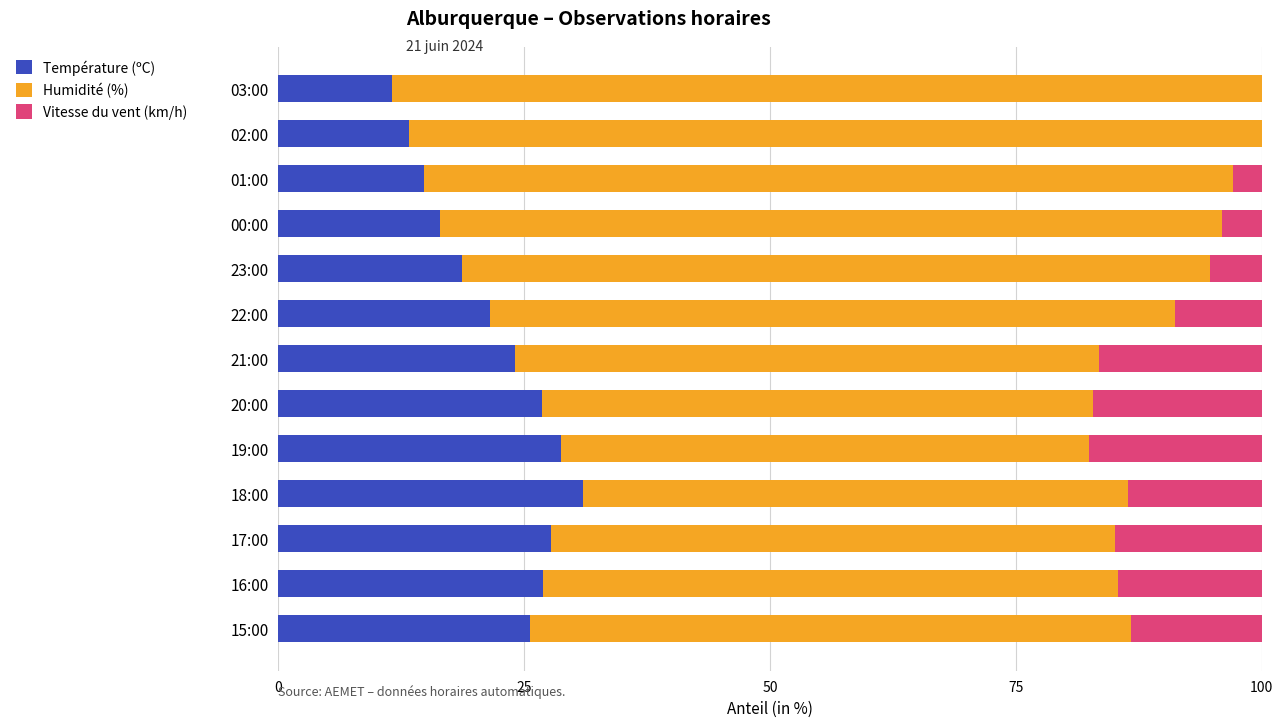

What is the total value across all series at 17:00?

100.0